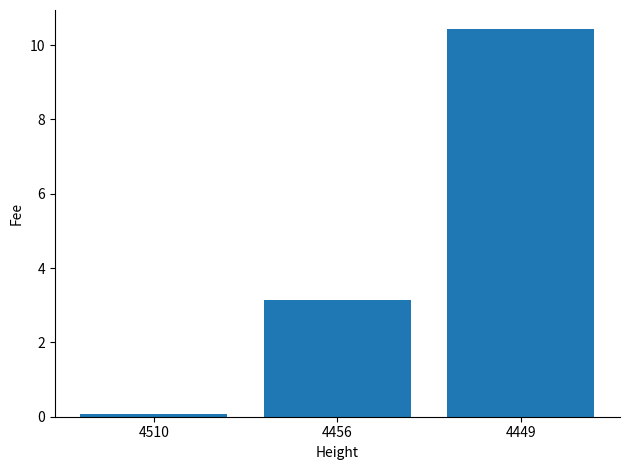

What is the difference between the maximum and minimum values?

10.4